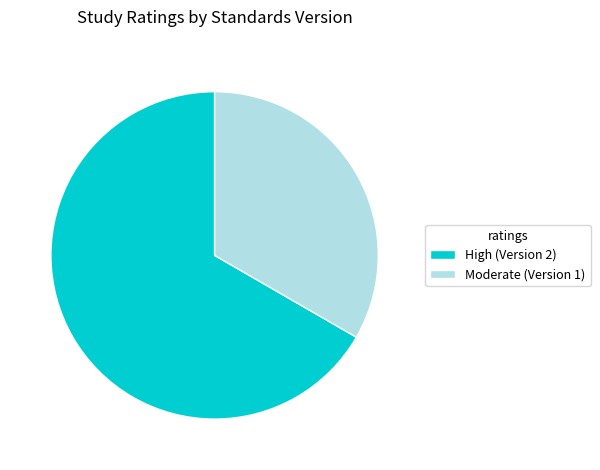

Rank the categories by value from highest to lowest.

High (Version 2), Moderate (Version 1)